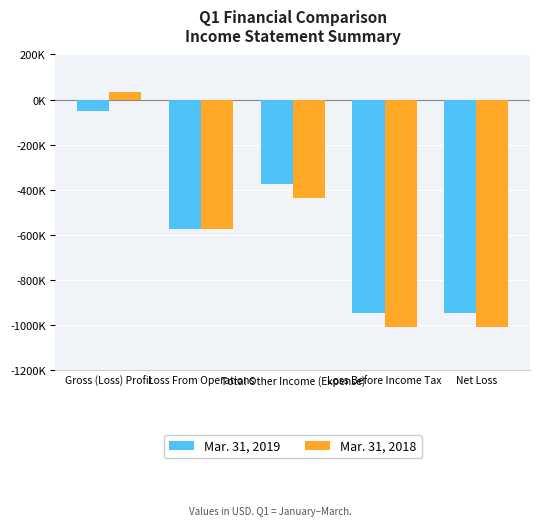

Reading right to left, what are all the values shown in this chart?

Mar. 31, 2019: Net Loss=-949631	Loss Before Income Tax=-949631	Total Other Income (Expense)=-373862	Loss From Operations=-575769	Gross (Loss) Profit=-53102
Mar. 31, 2018: Net Loss=-1011607	Loss Before Income Tax=-1011607	Total Other Income (Expense)=-436738	Loss From Operations=-574869	Gross (Loss) Profit=34300